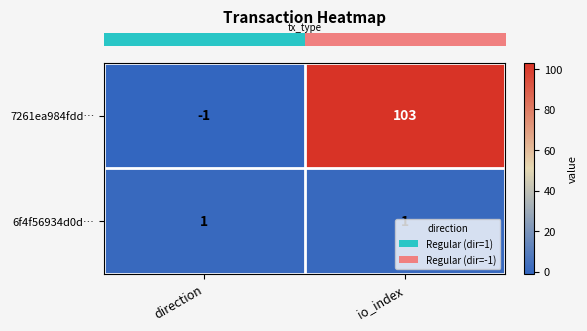

What is the difference between the 7261ea984fdd… values at io_index and direction?

104